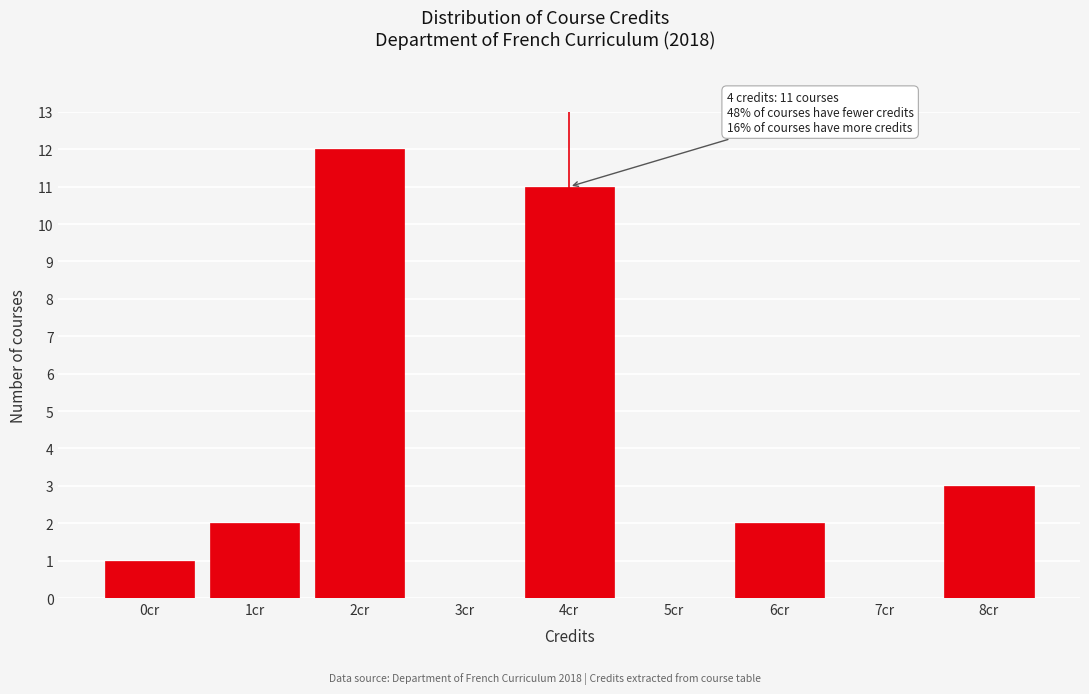

Reading right to left, list all the values displayed in this chart.

8cr=3	7cr=0	6cr=2	5cr=0	4cr=11	3cr=0	2cr=12	1cr=2	0cr=1